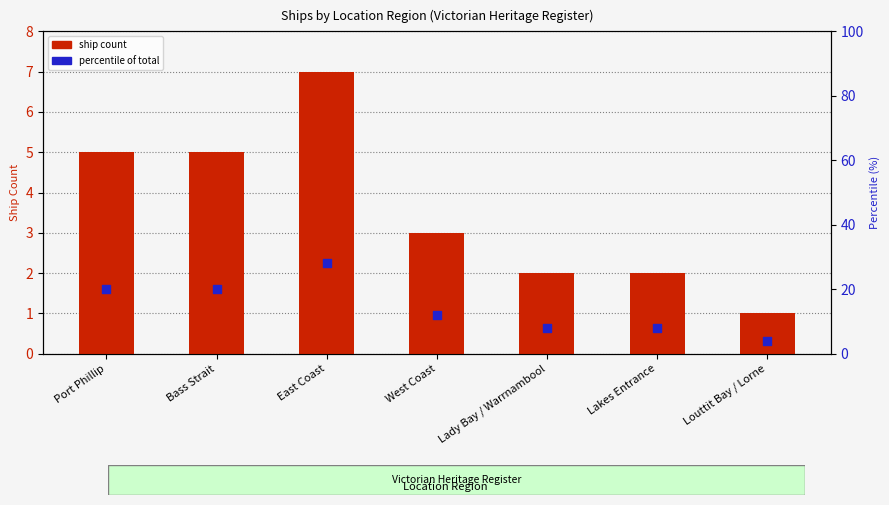

What are all the series names shown in the legend?

ship count, percentile of total